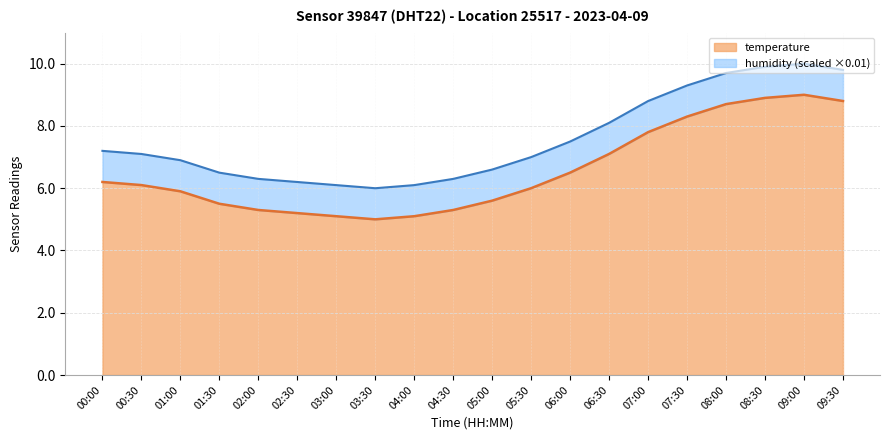

True or false: the data shows 3.5 at 09:00.

False